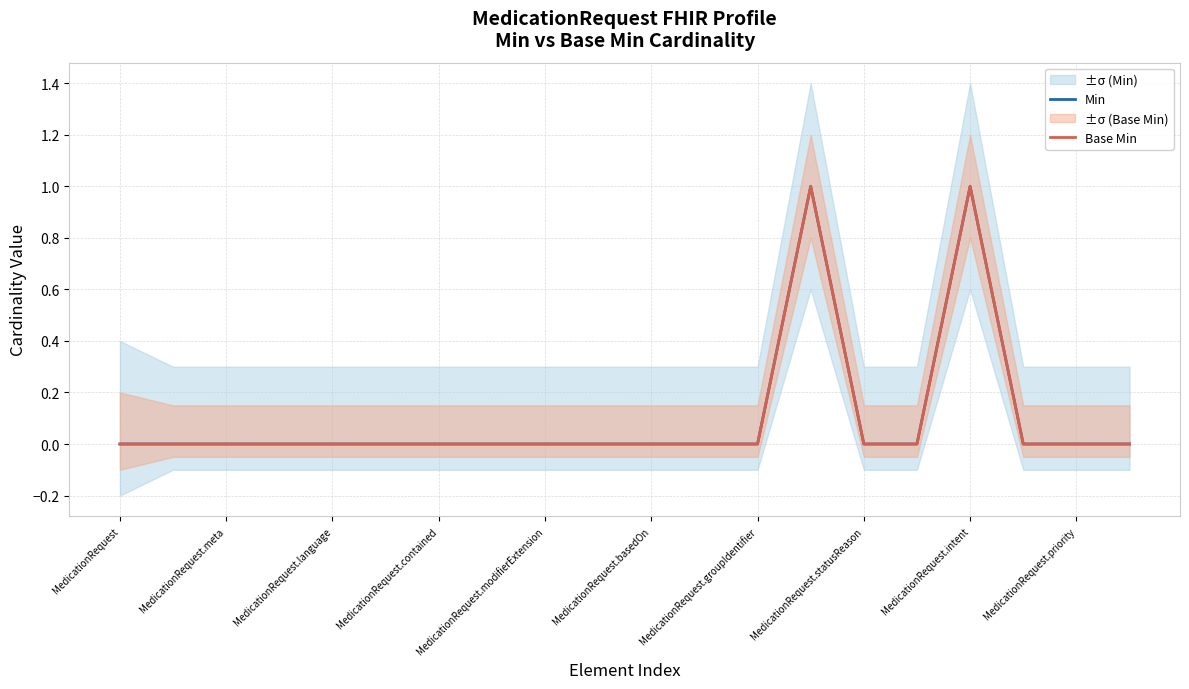

Reading left to right, list all the values displayed in this chart.

Min: 0	0	0	0	0	0	0	0	0	0	0	0	0	1	0	0	1	0	0	0
Base Min: 0	0	0	0	0	0	0	0	0	0	0	0	0	1	0	0	1	0	0	0